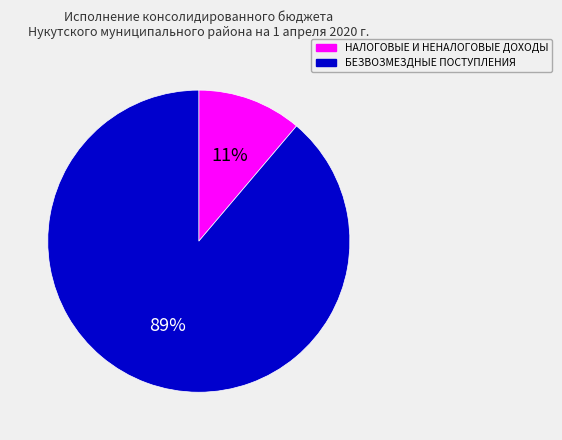

Which slice is the largest?

БЕЗВОЗМЕЗДНЫЕ ПОСТУПЛЕНИЯ